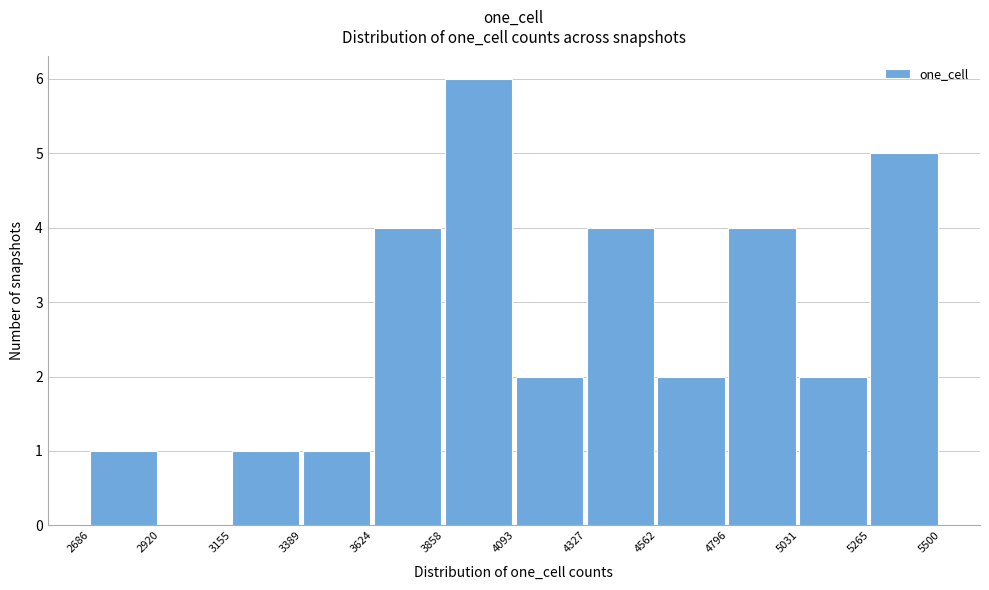

What is the height of the bar covering 3155 to 3389 on the x-axis? The values are not printed on the chart, so give them approximately, as read against the axis.

1